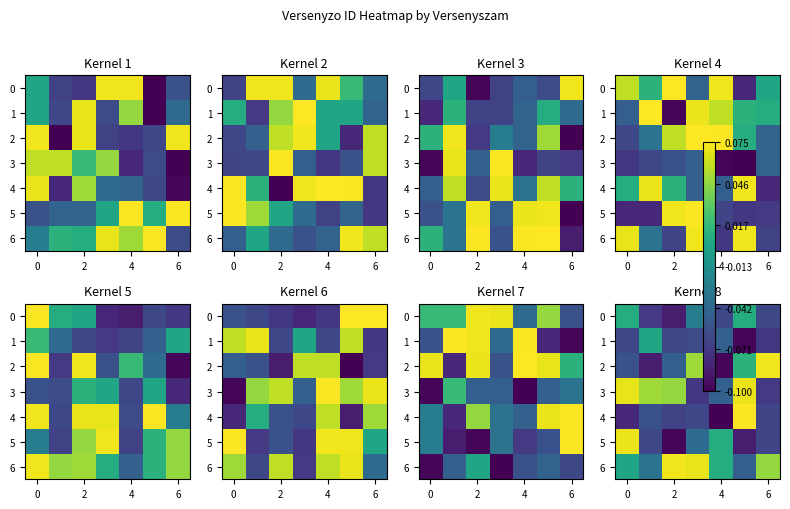

Is it true that row_4 equals -0.1 at −2?

False